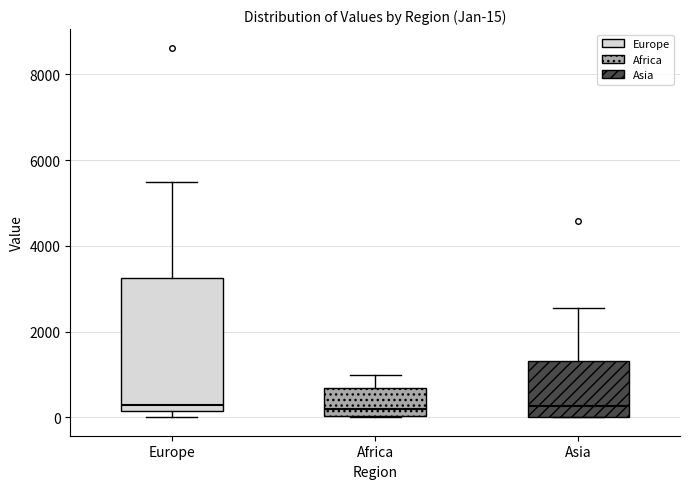

Which box is the tallest, from its lower edge to its upper edge?

Europe